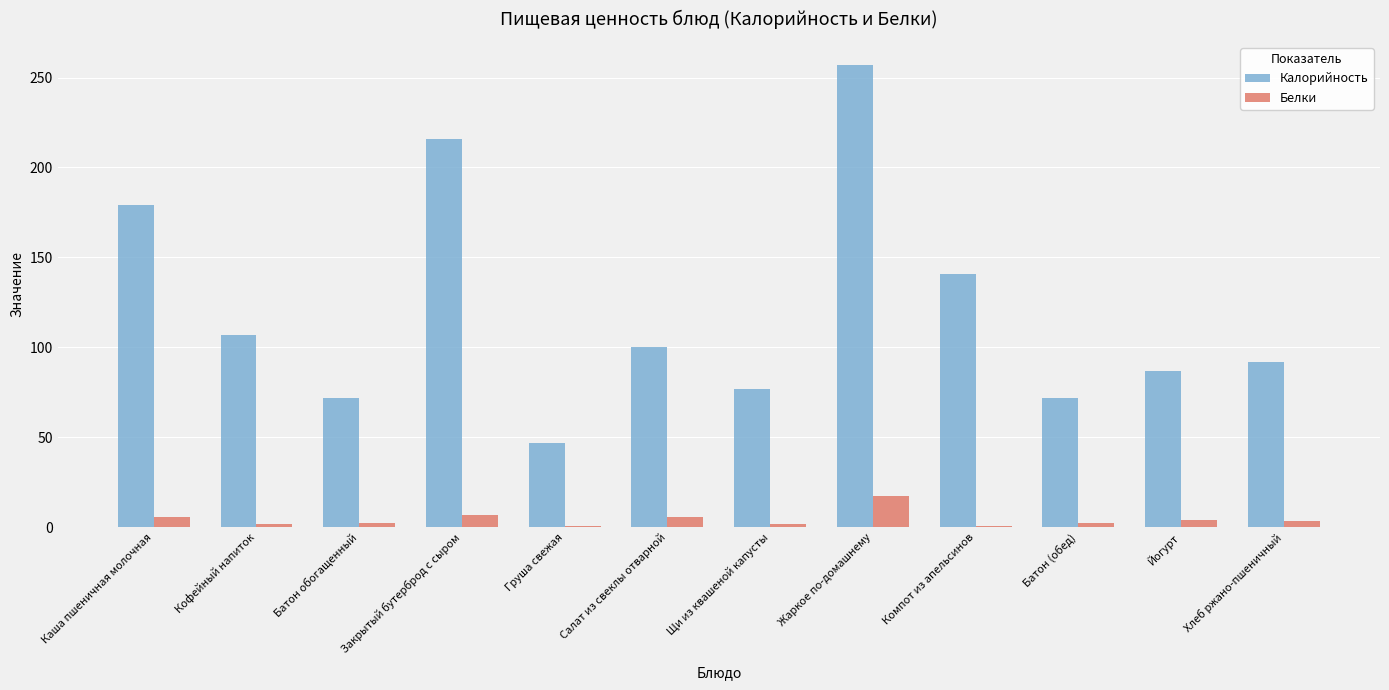

The value of Калорийность at Батон обогащенный is 71.9. True or false?

True